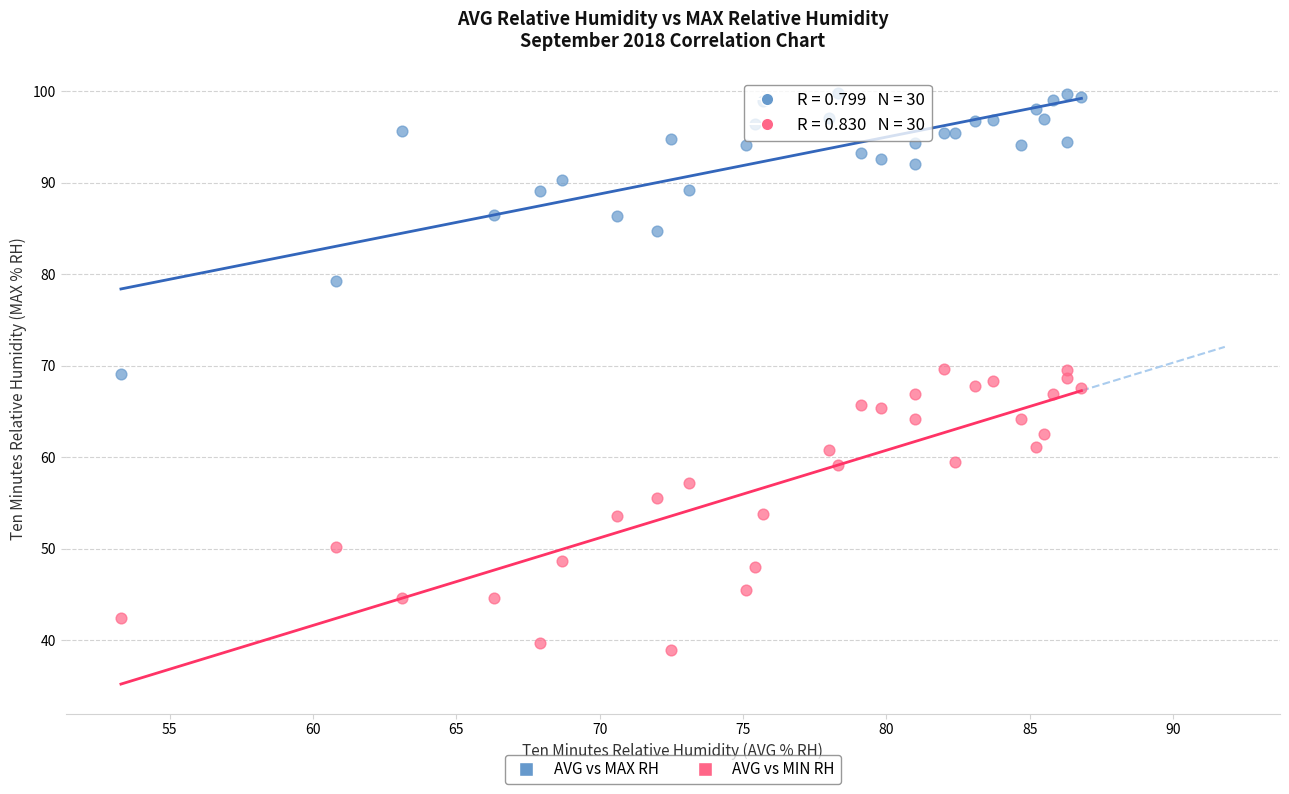

Which series reaches the maximum Y coordinate?

AVG vs MAX RH